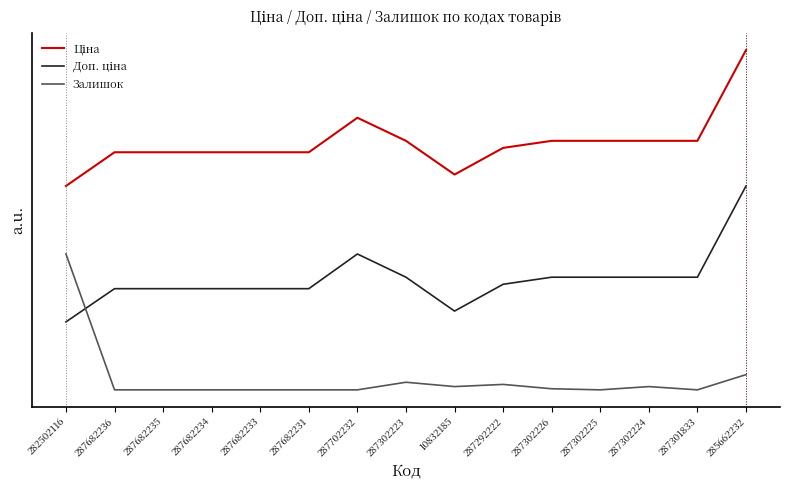

Is this an area chart (filled region under the line)?

No